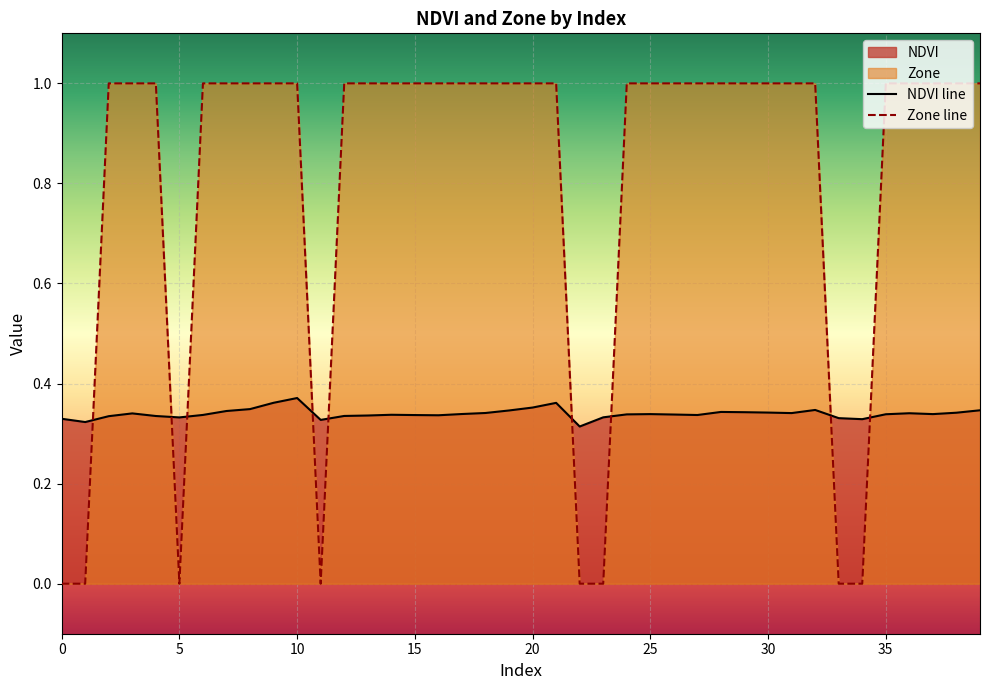

How many NDVI values are between 0 and 1?

40